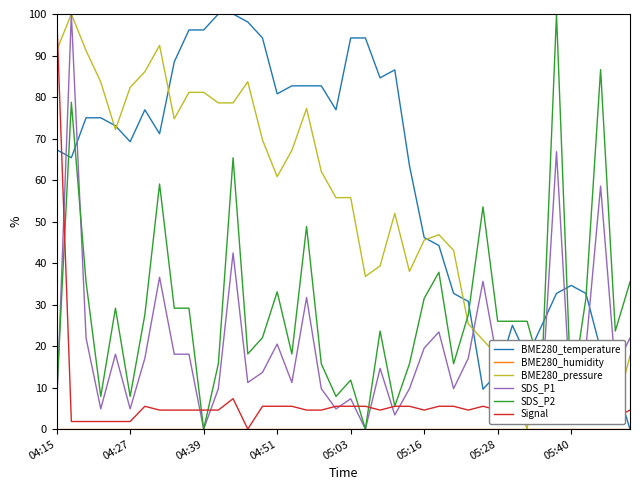

After their last crossing, which series has the higher values: Signal or BME280_temperature?

Signal